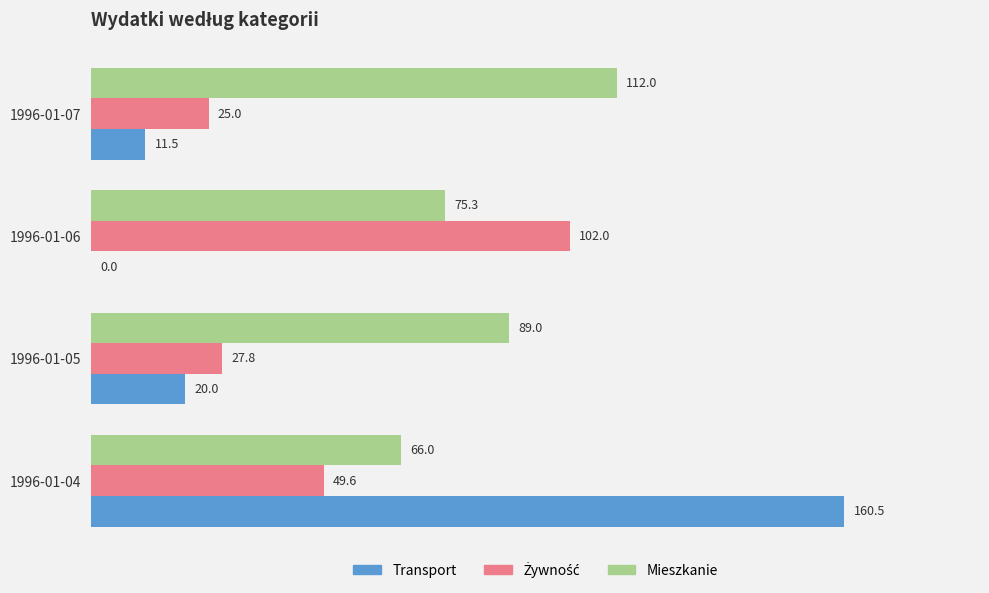

What is the approximate value of Mieszkanie at 1996-01-07?

112.0